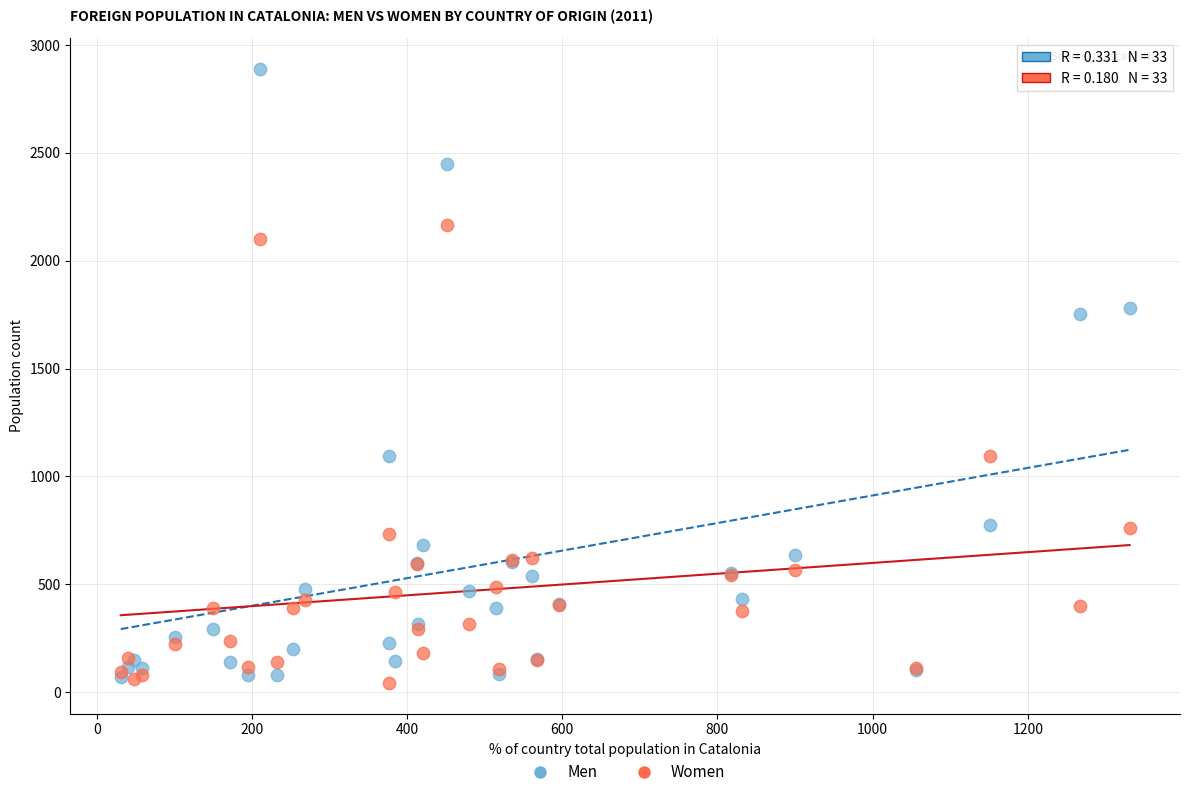

What are all the series names shown in the legend?

Men, Women